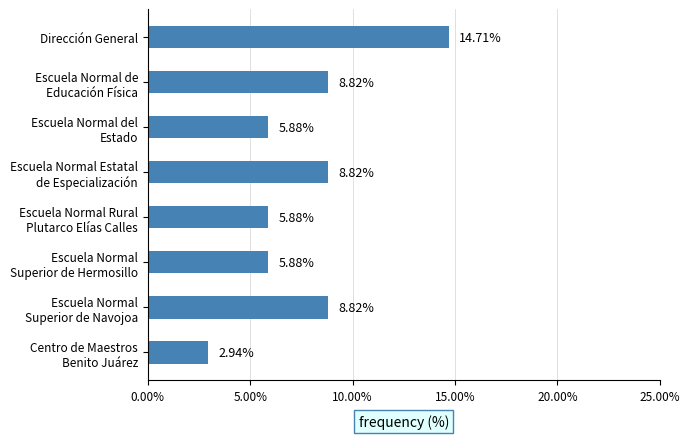

Are the bars horizontal?

Yes